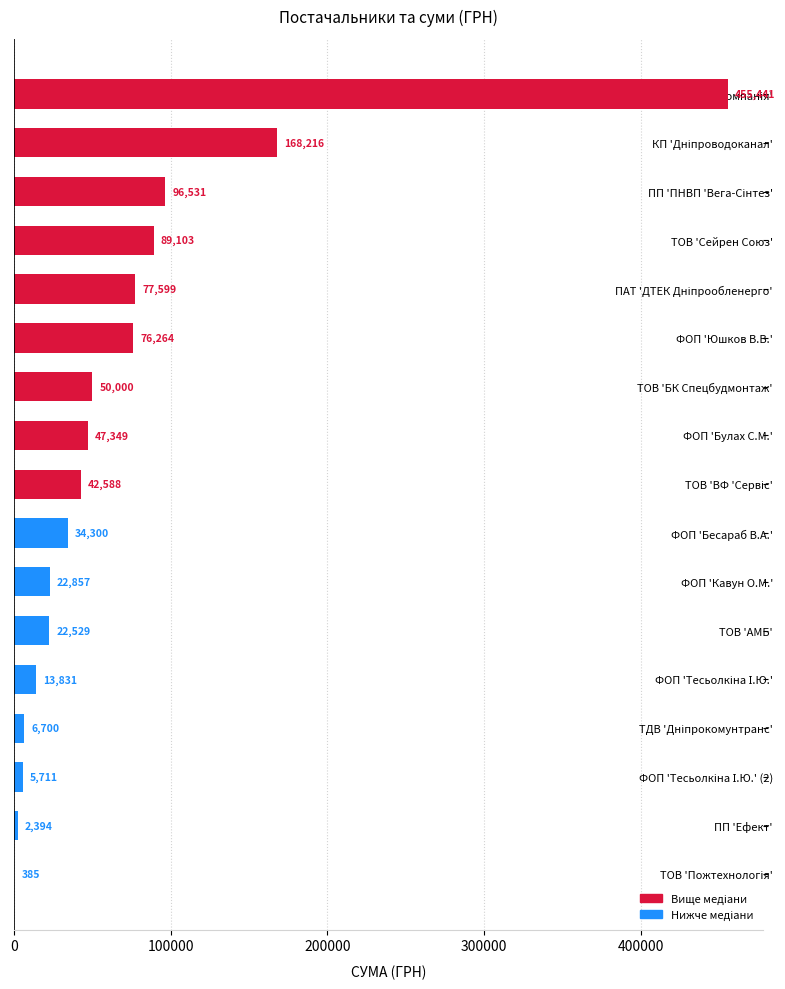

What is the change in value from ТОВ 'БК Спецбудмонтаж' to ФОП 'Бесараб В.А.'?

-15700.0